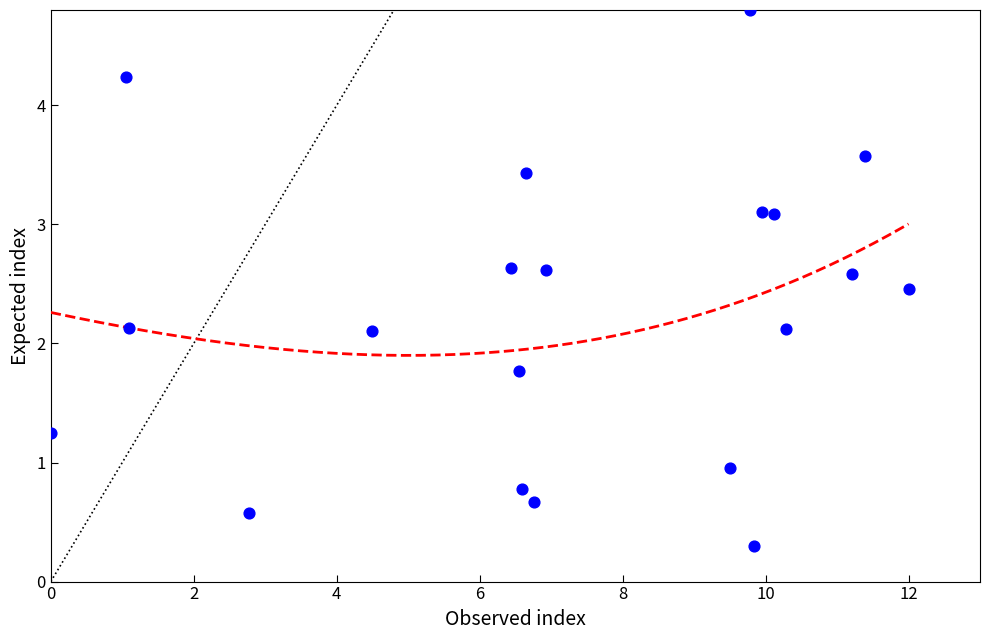

What is the range of X values (max minus min)?

12.0